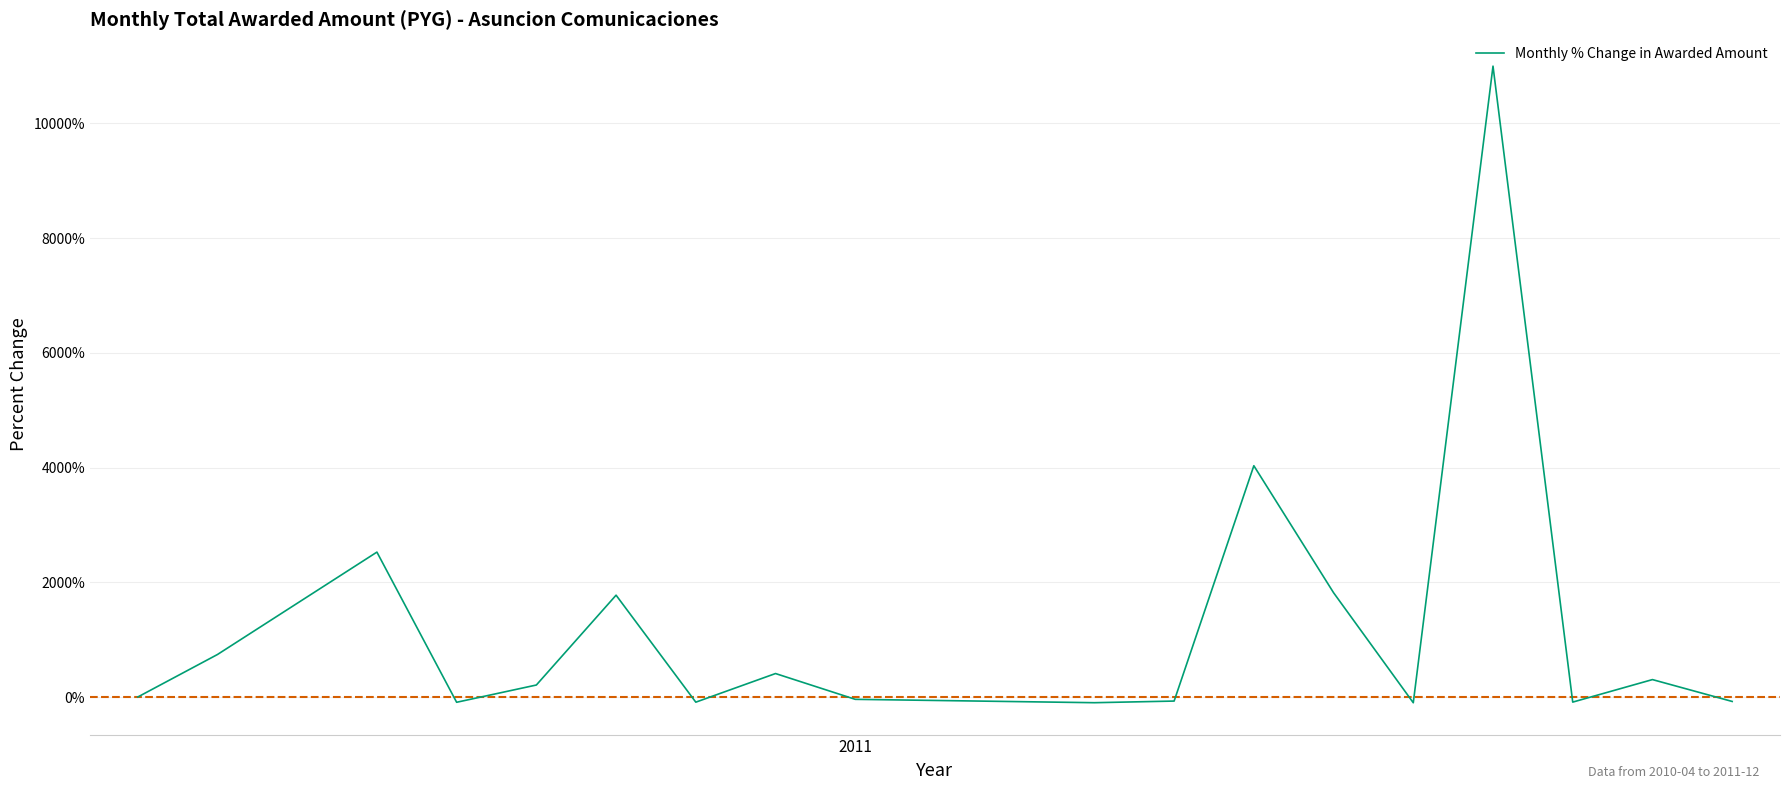

Does the chart display data point markers on the line(s)?

No